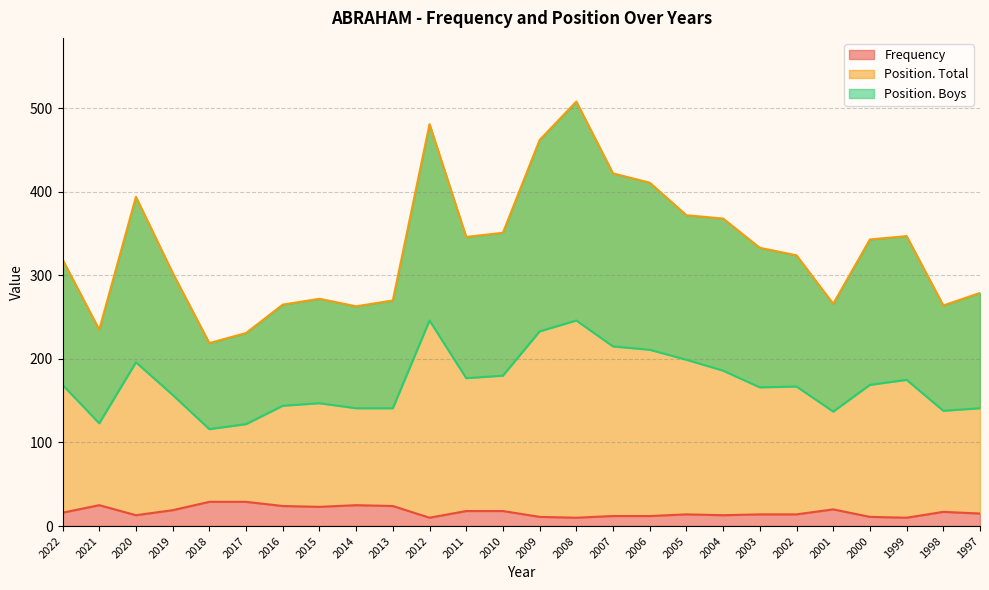

In Frequency, how many points are lower than both neighbors (excluding endpoints)?

6